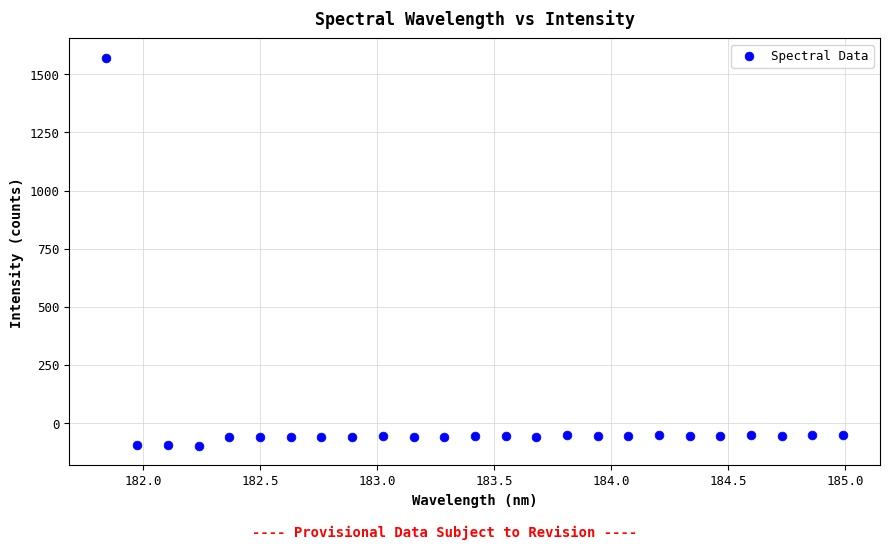

What is the range of Y values (max minus min)?

1669.4